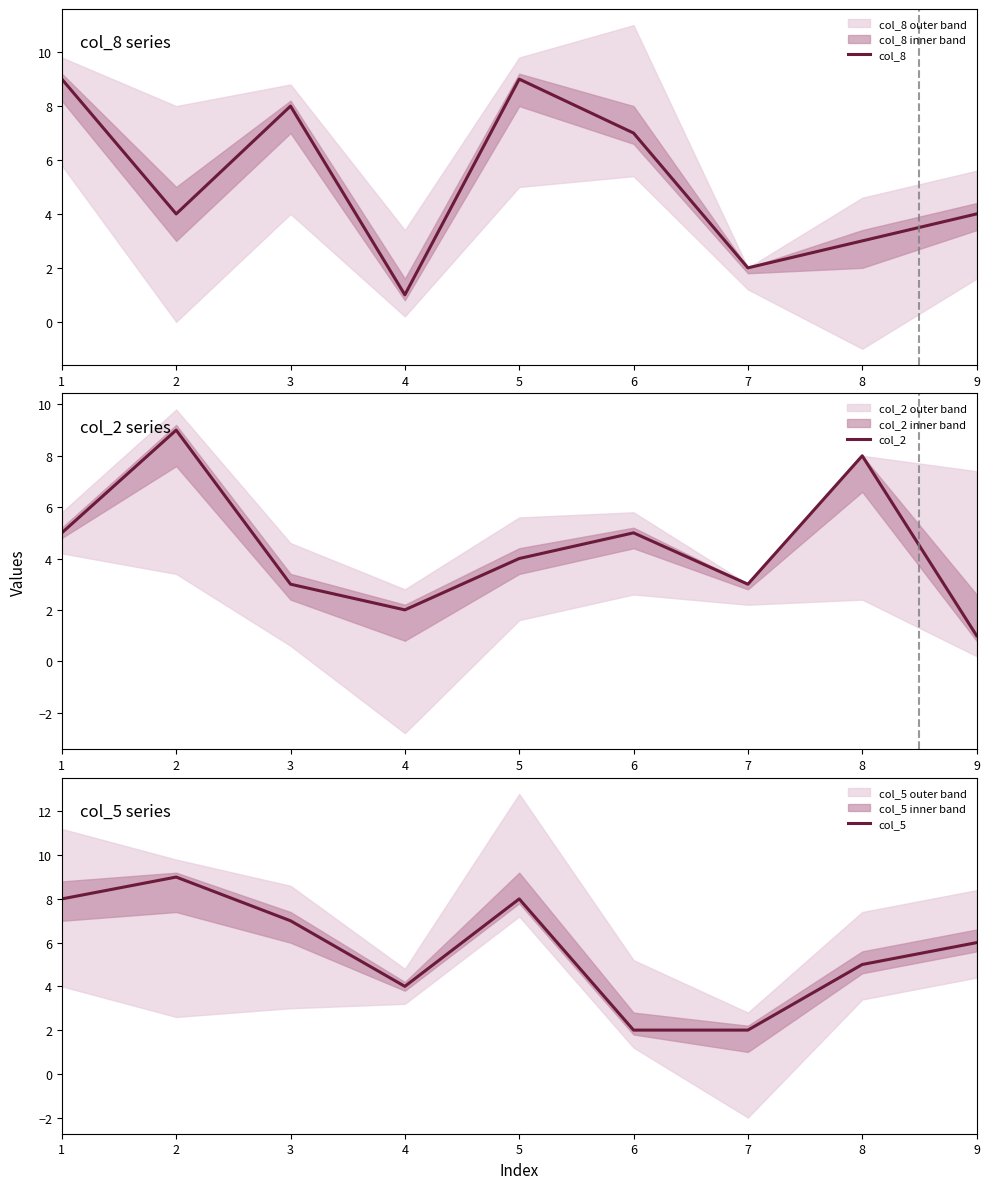

Does the chart have visible grid lines?

No